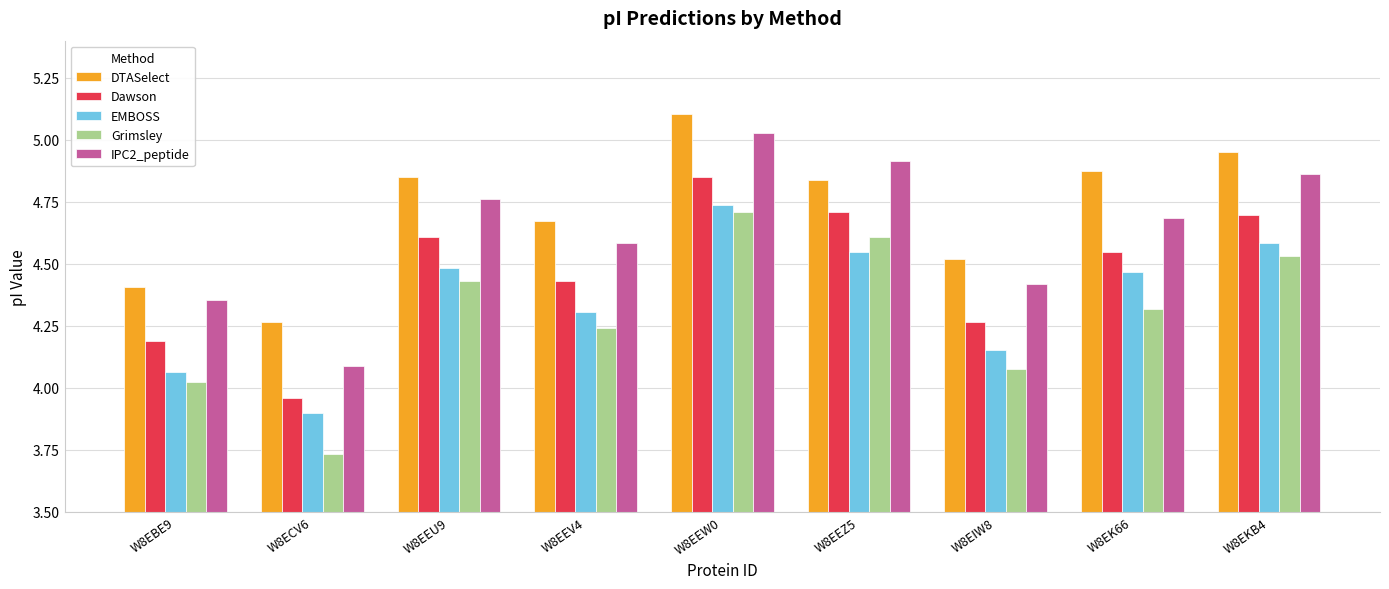

Rank the series by their maximum value, from lowest to highest.

Grimsley, EMBOSS, Dawson, IPC2_peptide, DTASelect